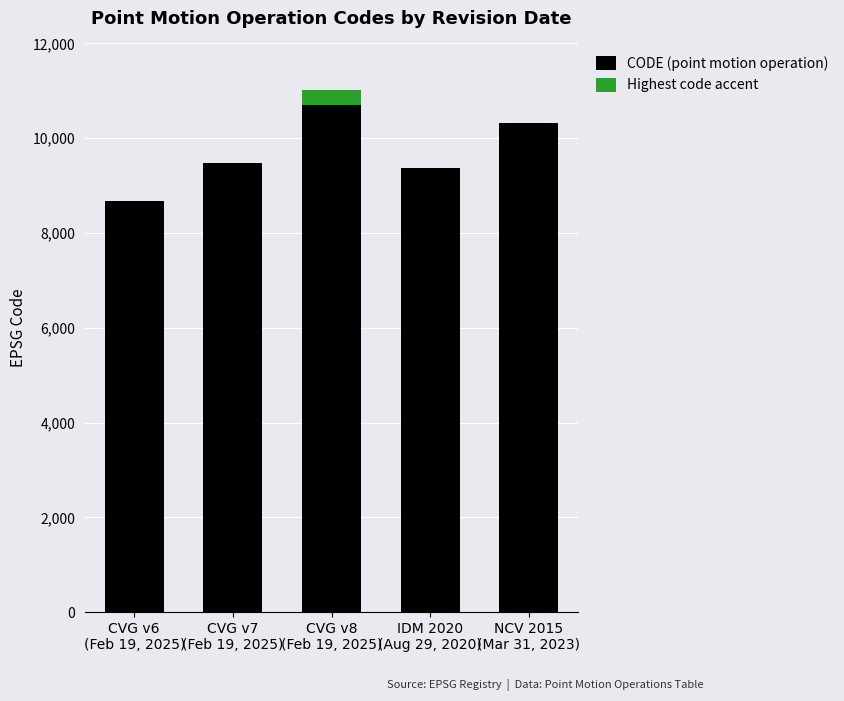

What is the maximum value for CODE (point motion operation)?

10707